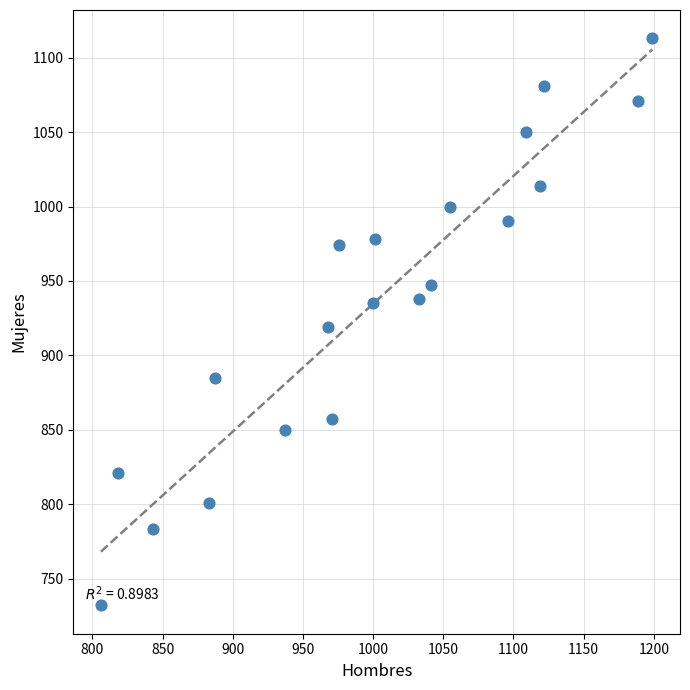

What is the range of Y values (max minus min)?

381